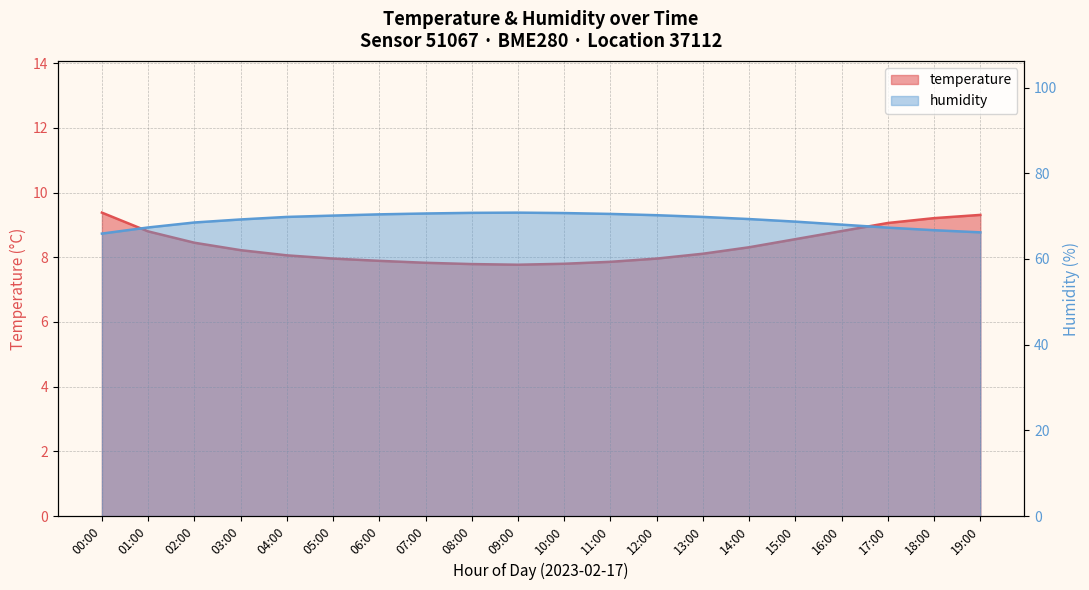

Which category has the lowest value in the humidity series?

00:00